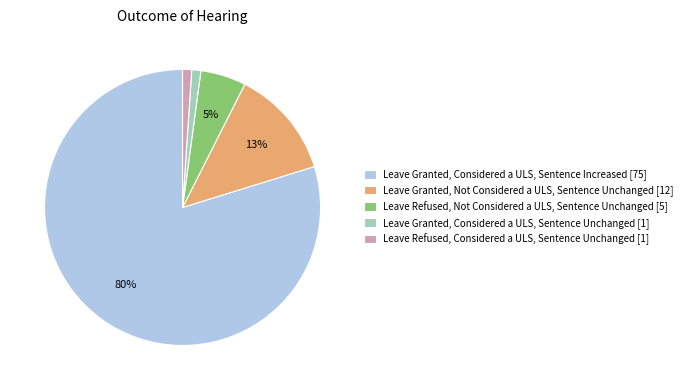

What is the majority slice?

Leave Granted, Considered a ULS, Sentence Increased